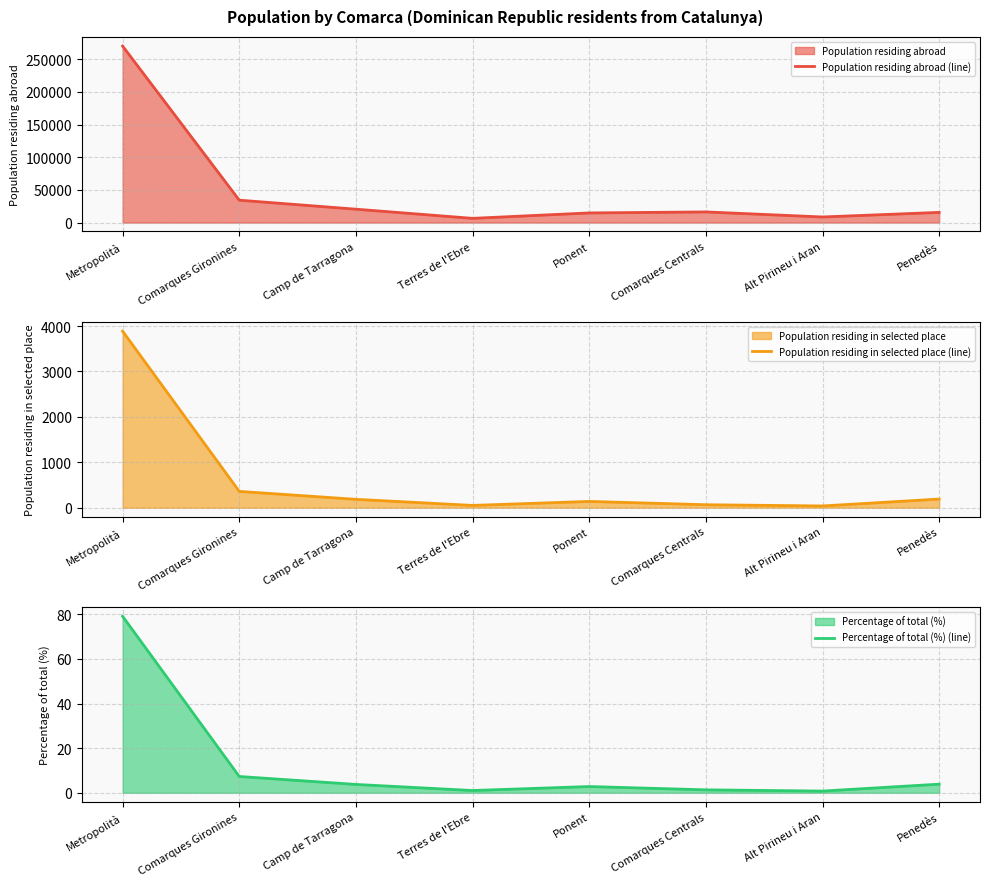

At which label does Population residing in selected place (line) reach its minimum?

Alt Pirineu i Aran